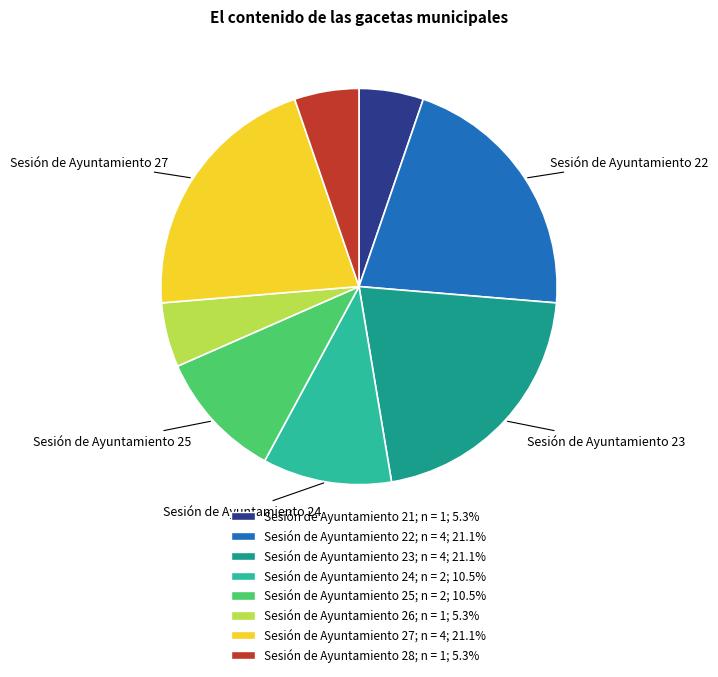

Is there any slice that represents more than half of the pie?

No